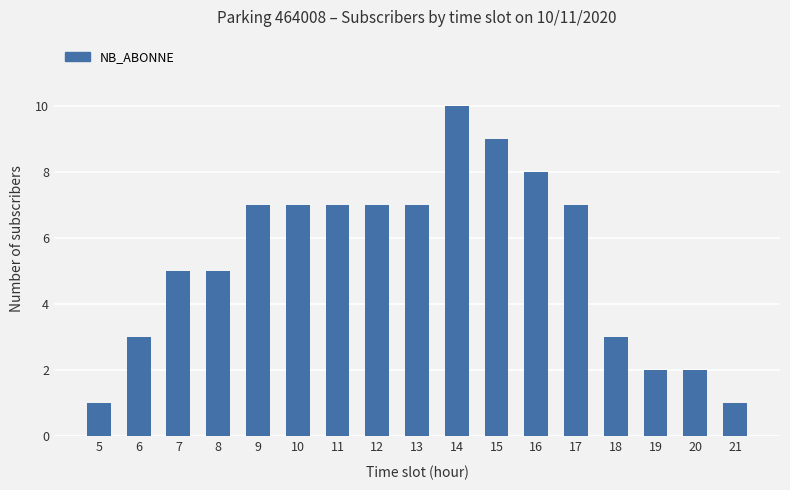

The value at 15 is 16. True or false?

False